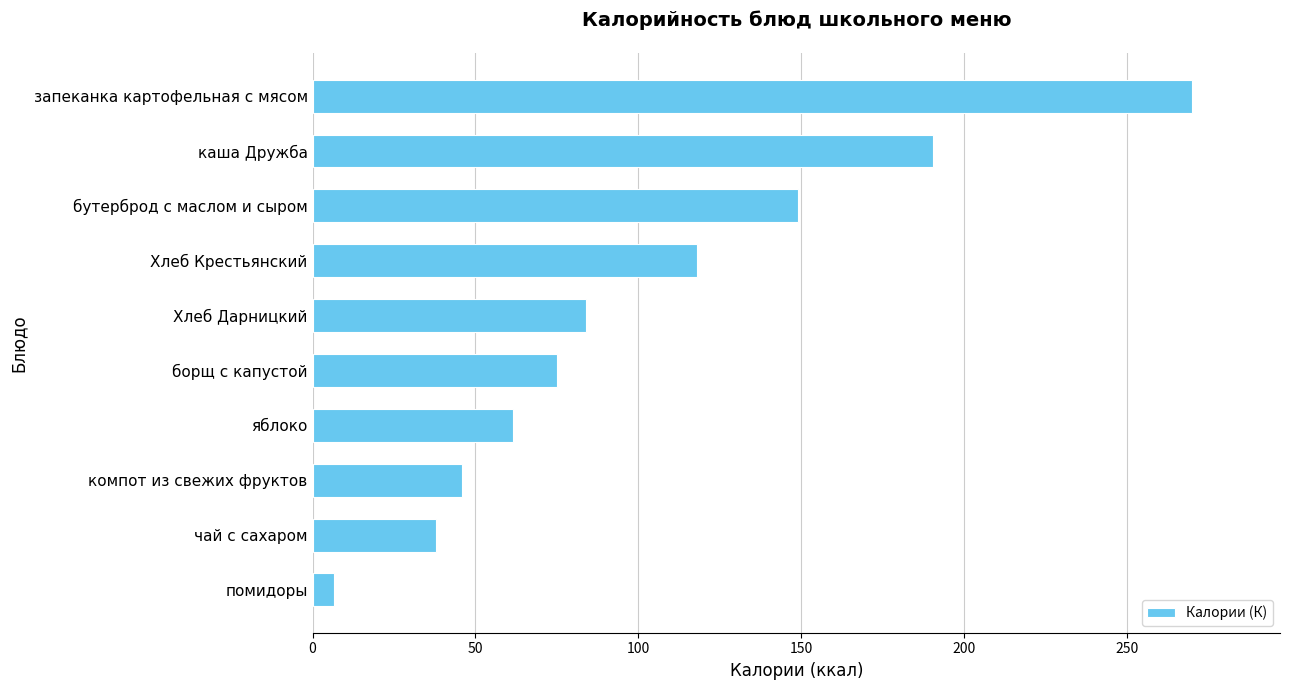

What is the sum of all values?

1038.8